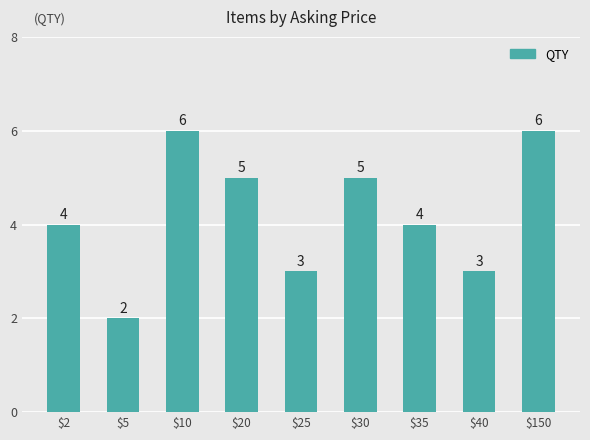

Reading left to right, list all the values displayed in this chart.

$2=4	$5=2	$10=6	$20=5	$25=3	$30=5	$35=4	$40=3	$150=6